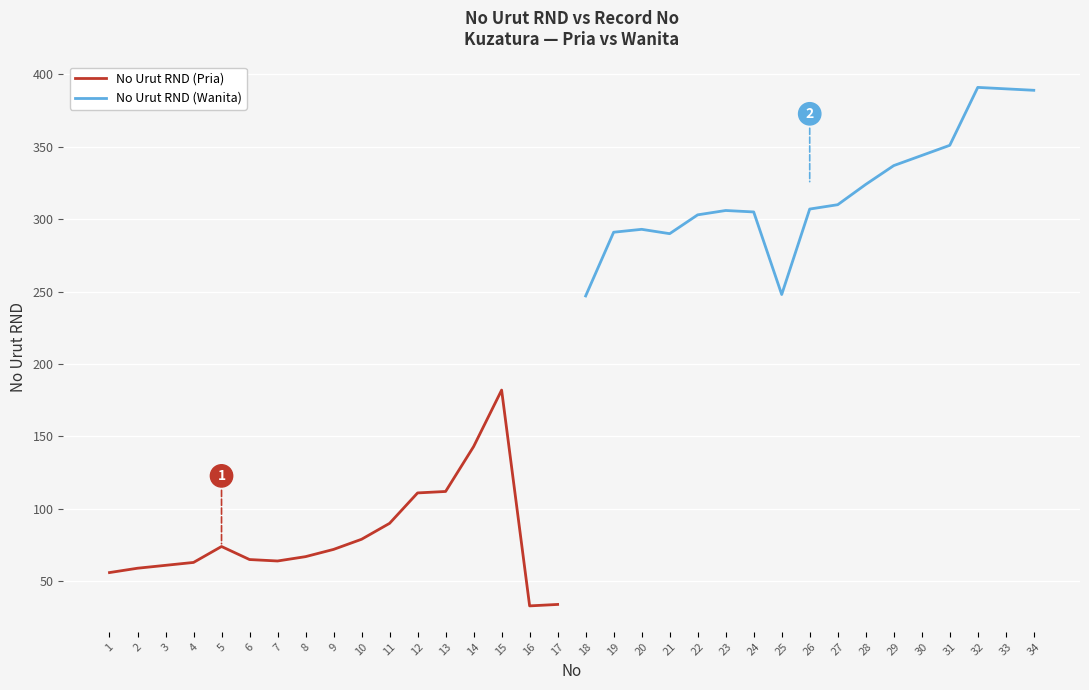

Where is No Urut RND (Pria) nearest to the value 107?

12